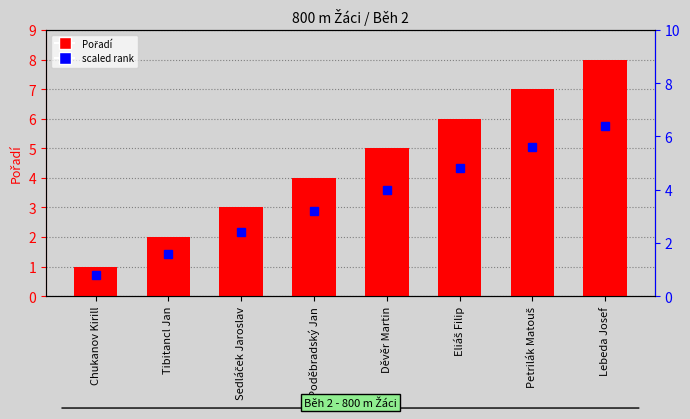

List the labels in order of value, largest first.

Lebeda Josef, Petrilák Matouš, Eliáš Filip, Děvěr Martin, Poděbradský Jan, Sedláček Jaroslav, Tibitancl Jan, Chukanov Kirill